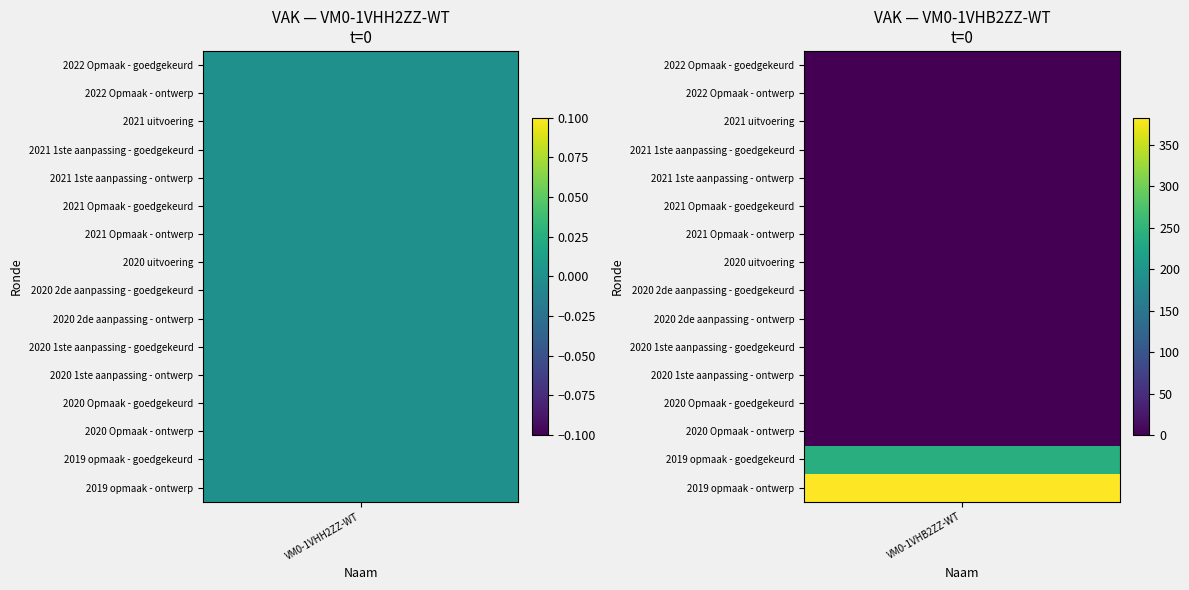

Which series has the largest total across all categories?

VM0-1VHB2ZZ-WT